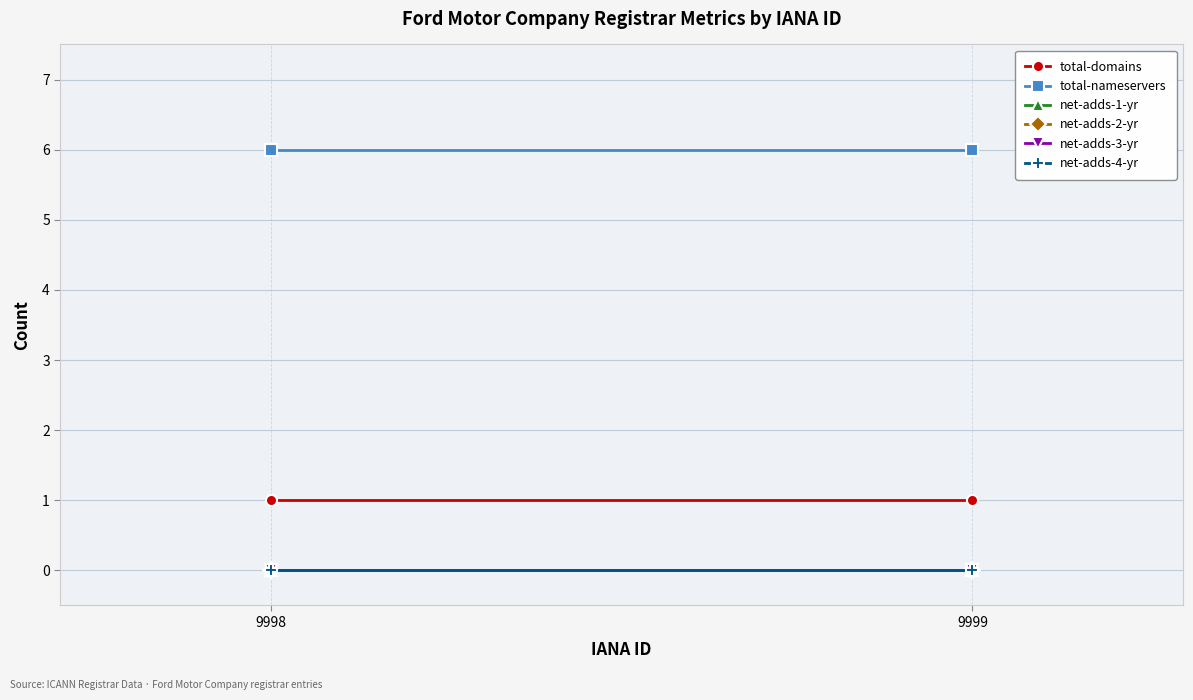

At how many categories does at least one series exceed 1?

2